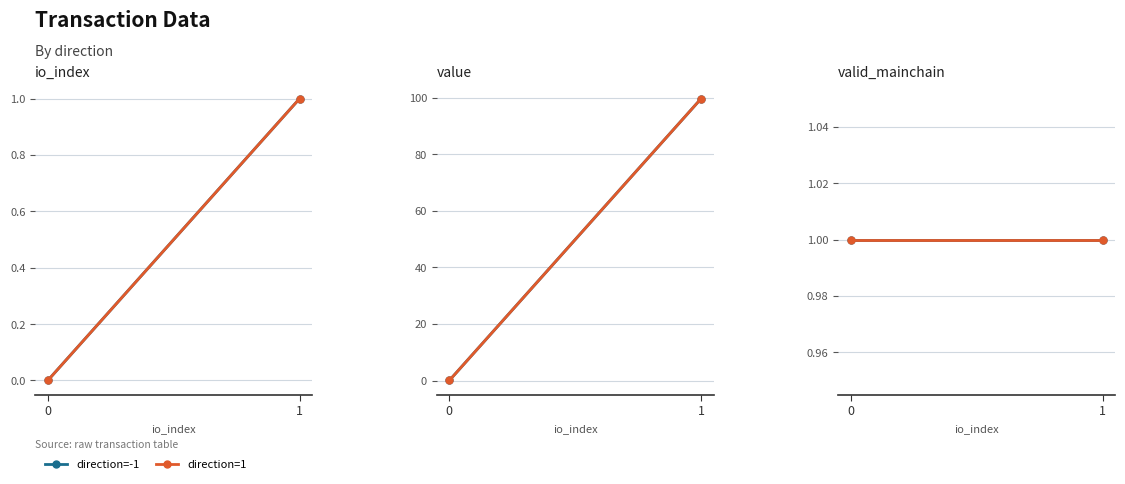

Is it true that value equals 0.0 at 1?

False